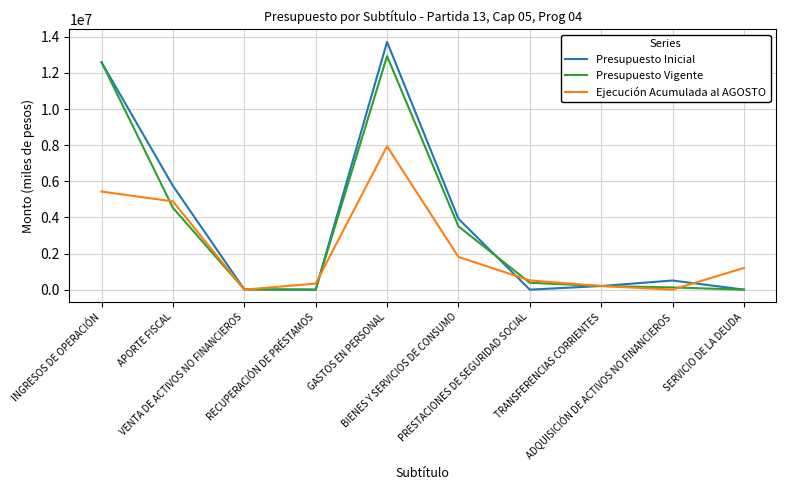

What is the greatest value displayed?

13717454